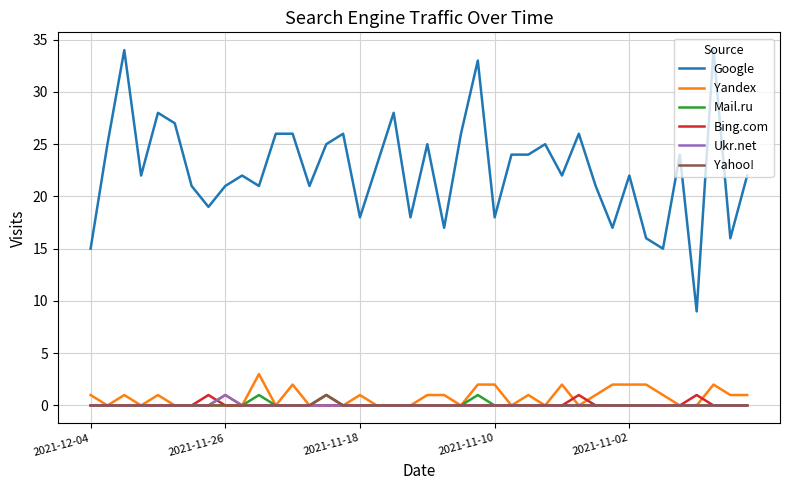

What is the greatest value displayed?

34